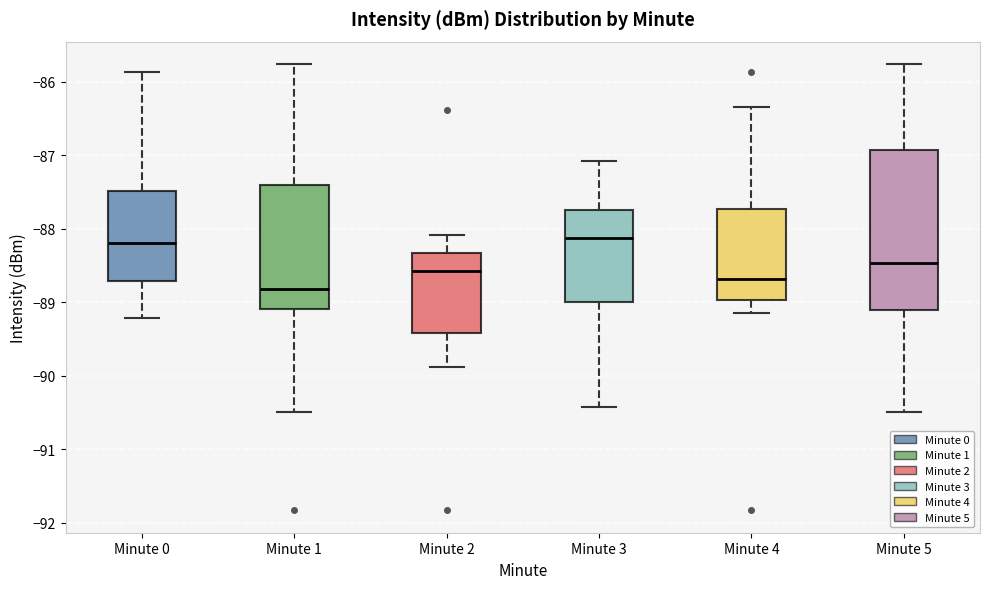

Reading left to right, read every box against the y-axis: the position of its median line, the range the box covers, and the ends of its whiskers. The values are not printed on the chart, so give them approximately, as read against the axis.

Minute 0: median -88.2, box -88.7 to -87.5, whiskers -89.2 to -85.9
Minute 1: median -88.8, box -89.1 to -87.4, whiskers -90.5 to -85.8
Minute 2: median -88.6, box -89.4 to -88.3, whiskers -89.9 to -88.1
Minute 3: median -88.1, box -89.0 to -87.7, whiskers -90.4 to -87.1
Minute 4: median -88.7, box -89.0 to -87.7, whiskers -89.1 to -86.3
Minute 5: median -88.5, box -89.1 to -86.9, whiskers -90.5 to -85.8